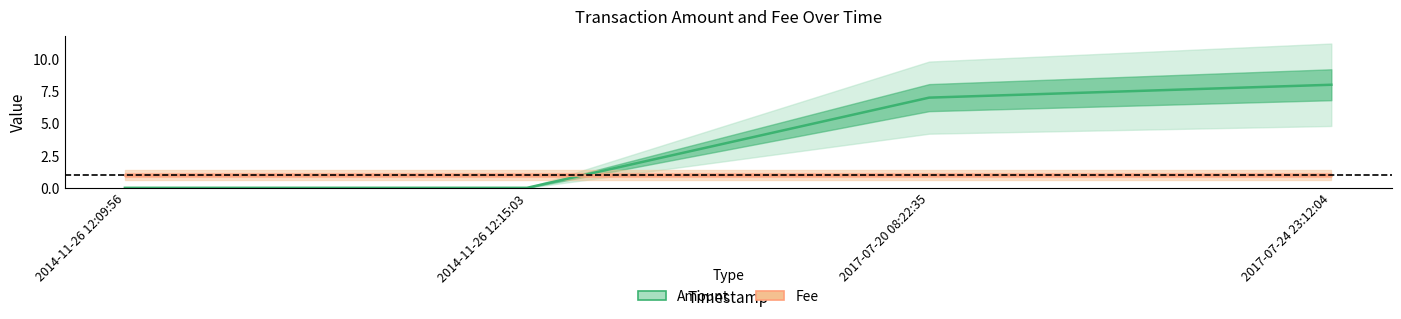

Reading left to right, what are all the values shown in this chart?

Amount: 2014-11-26 12:09:56=0	2014-11-26 12:15:03=0	2017-07-20 08:22:35=7	2017-07-24 23:12:04=8
Fee: 2014-11-26 12:09:56=1	2014-11-26 12:15:03=1	2017-07-20 08:22:35=1	2017-07-24 23:12:04=1